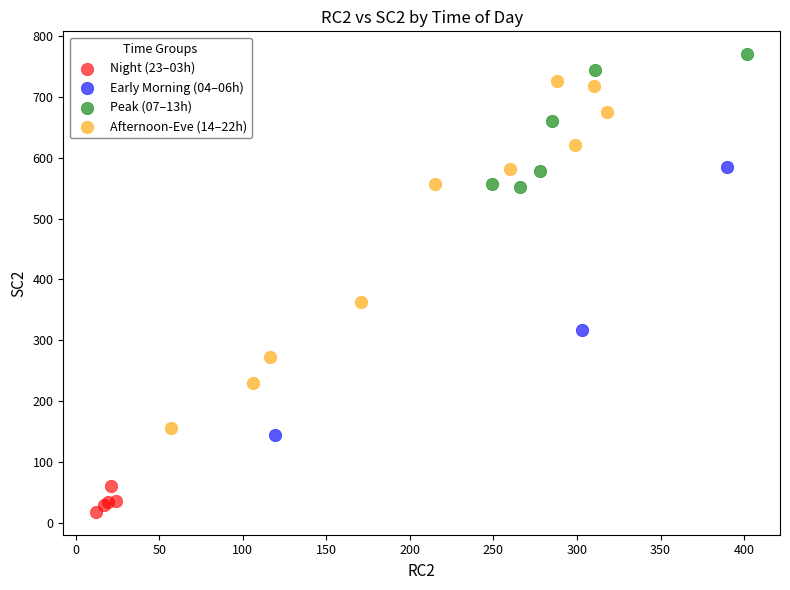

Which series contains the highest Y value?

Peak (07–13h)